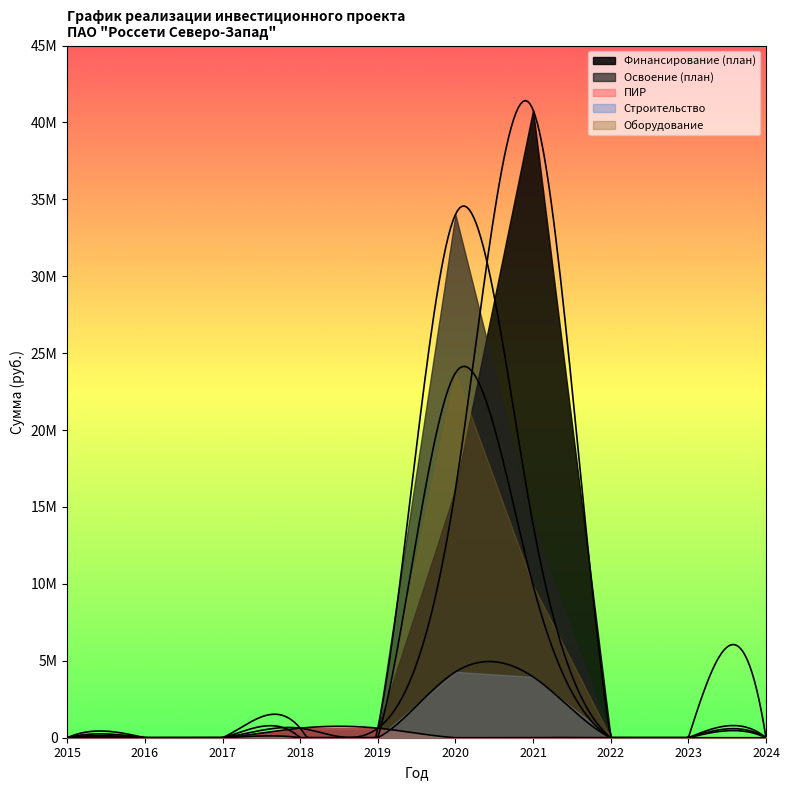

How many positive values does the Освоение (план) series have?

4